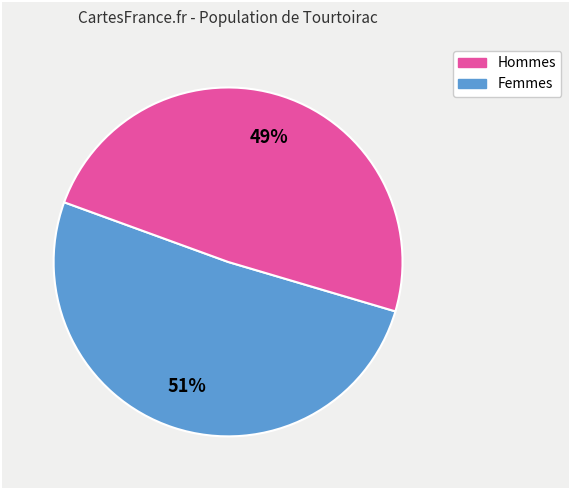

How many segments does this pie chart have?

2